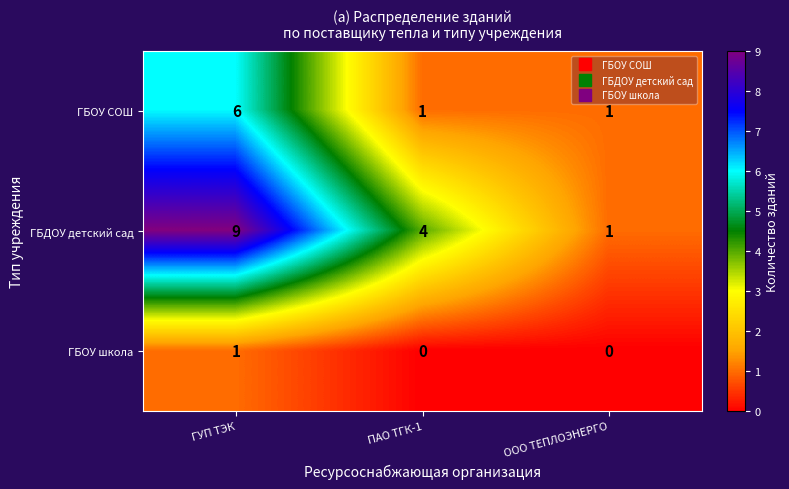

At which category is the sum across all series the highest?

ГУП ТЭК